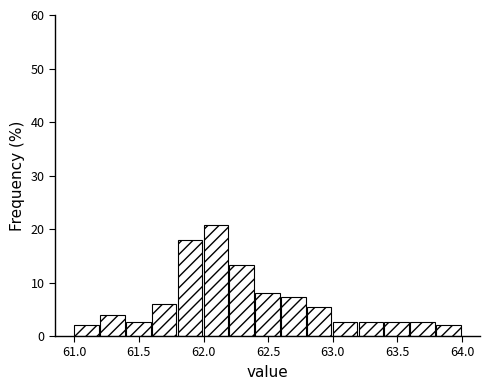

Which range on the x-axis has the tallest bar?

62.0 to 62.2